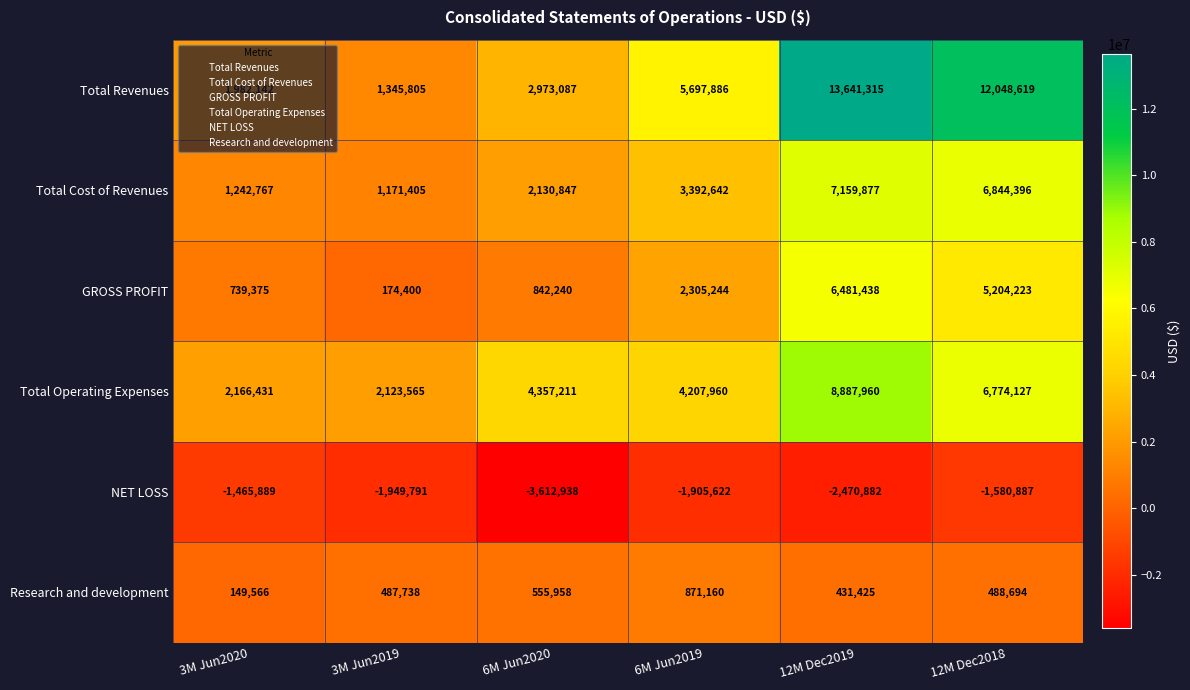

The value of Total Operating Expenses at 3M Jun2019 is 1085947. True or false?

False